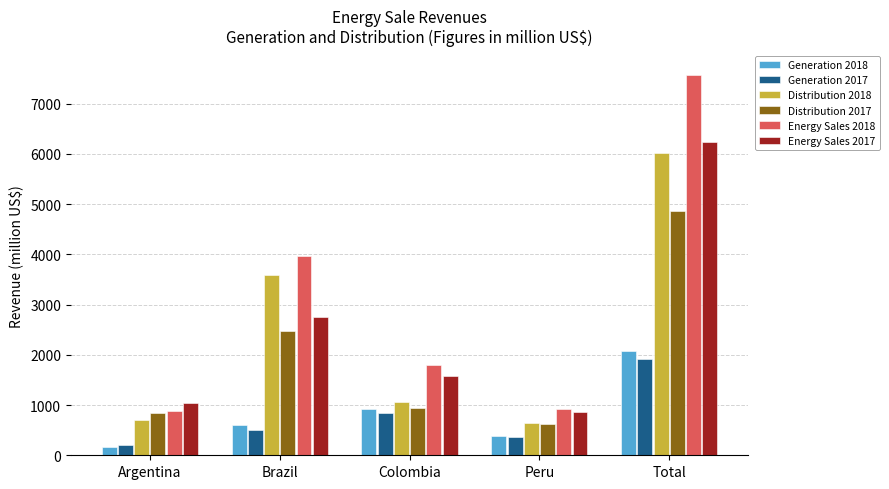

Where is Energy Sales 2018 nearest to the value 4224?

Brazil